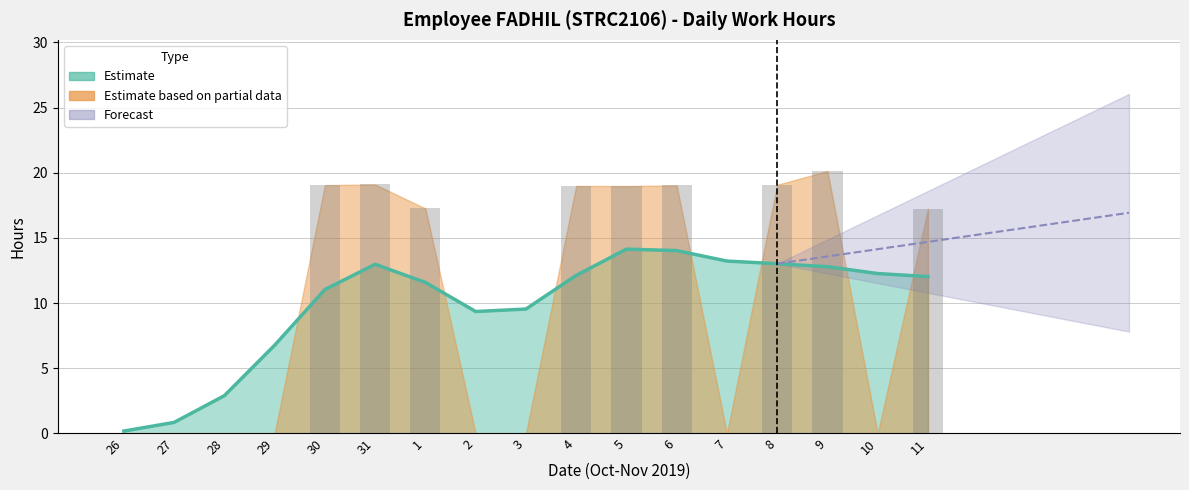

Reading right to left, transcribe all the data shown in this chart.

11=17.2	10=0.0	9=20.1	8=19.1	7=0.0	6=19.0	5=19.0	4=19.0	3=0.0	2=0.0	1=17.3	31=19.1	30=19.1	29=0.0	28=0.0	27=0.0	26=0.0